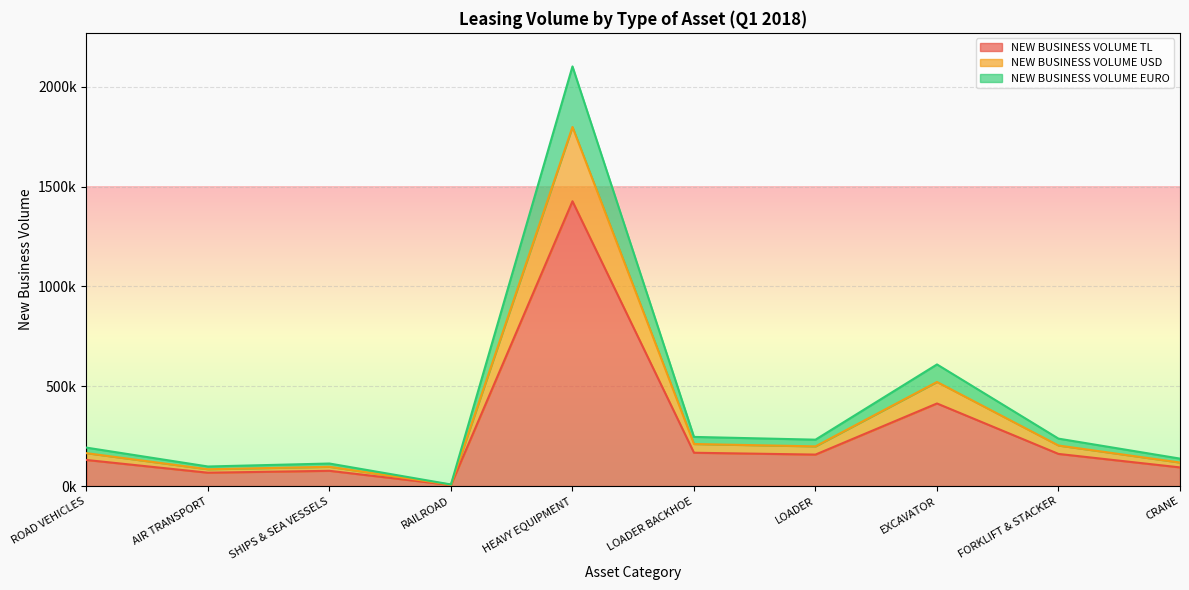

What are all the series names shown in the legend?

NEW BUSINESS VOLUME TL, NEW BUSINESS VOLUME USD, NEW BUSINESS VOLUME EURO